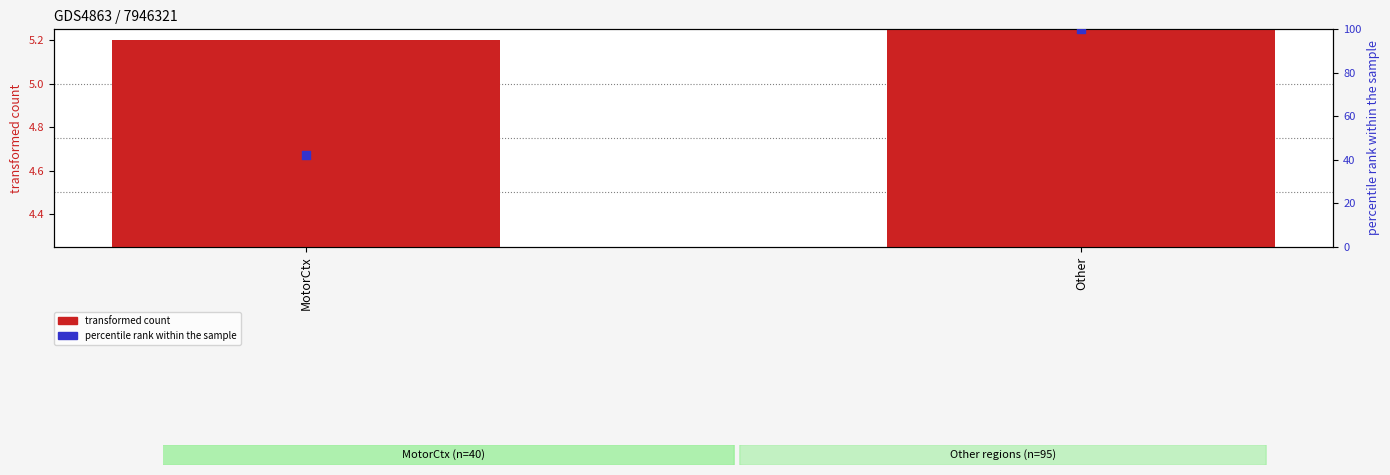

Which series reaches the maximum Y coordinate?

percentile rank within the sample